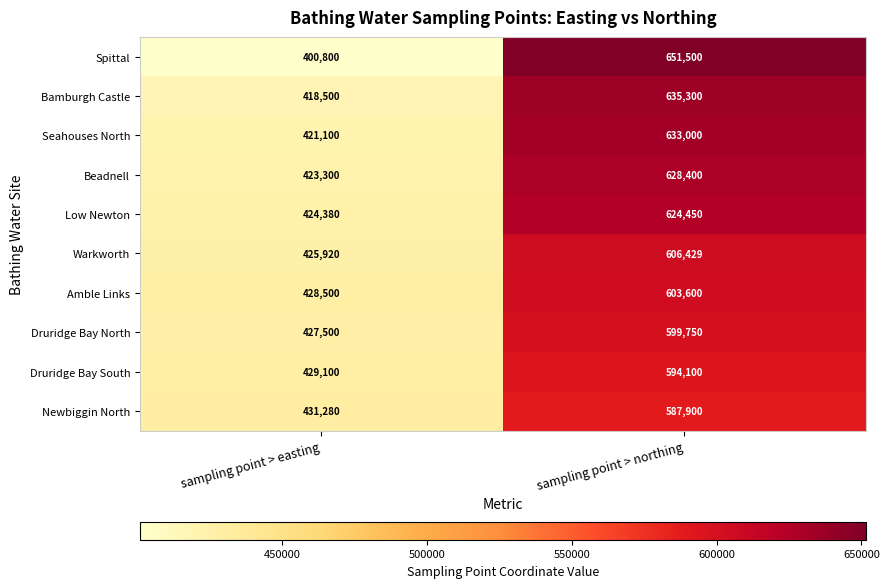

Between sampling point > easting and sampling point > northing, which series saw the biggest shift?

Spittal